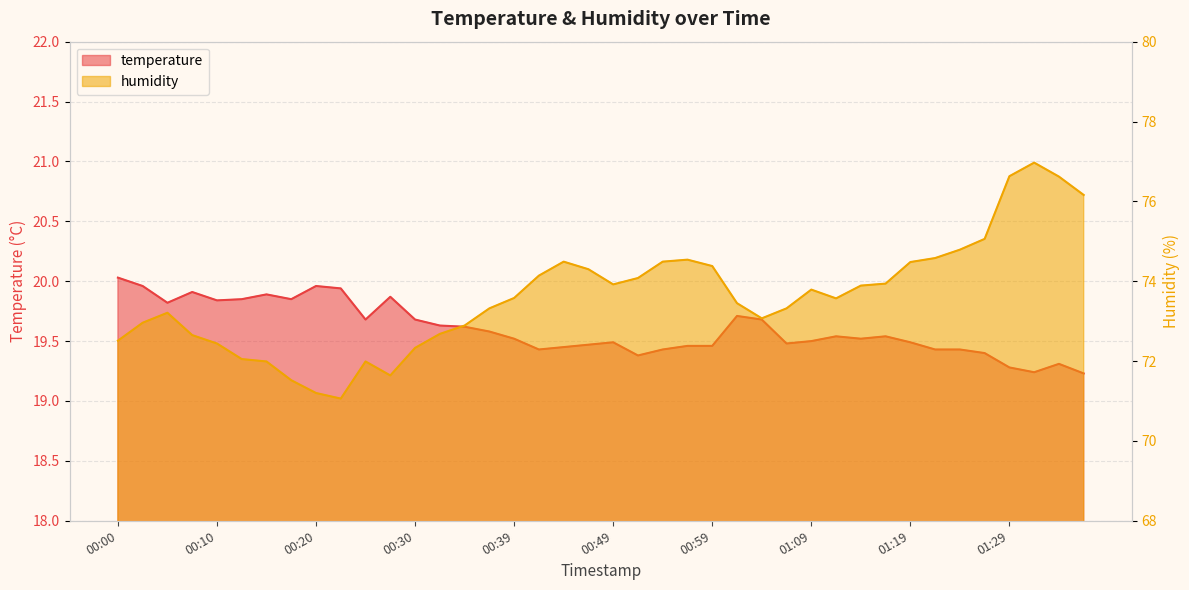

True or false: humidity and temperature cross at least once.

False